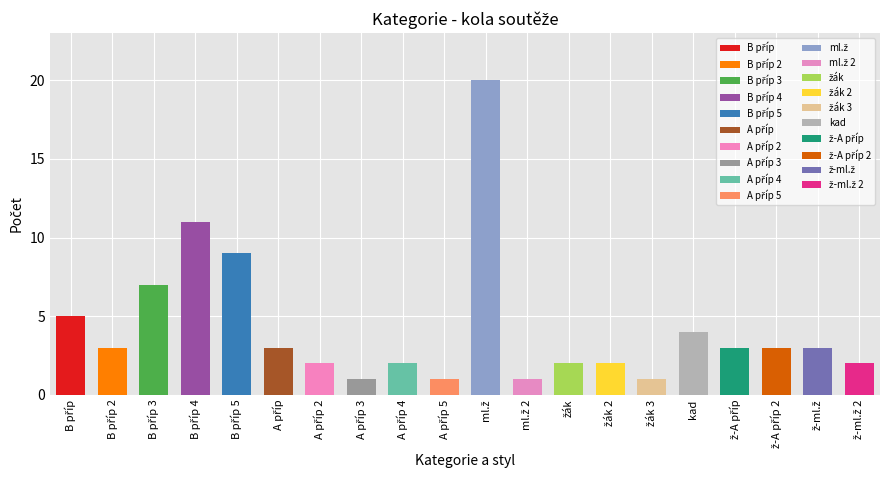

Between B příp 5 and ž-A příp 2, which is larger?

B příp 5